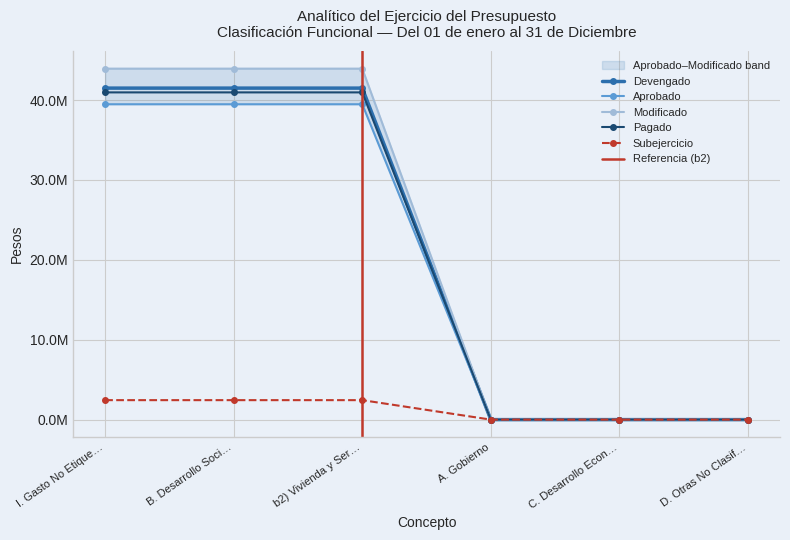

Rank the categories by Devengado value from highest to lowest.

I. Gasto No Etique…, B. Desarrollo Soci…, b2) Vivienda y Ser…, A. Gobierno, C. Desarrollo Econ…, D. Otras No Clasif…